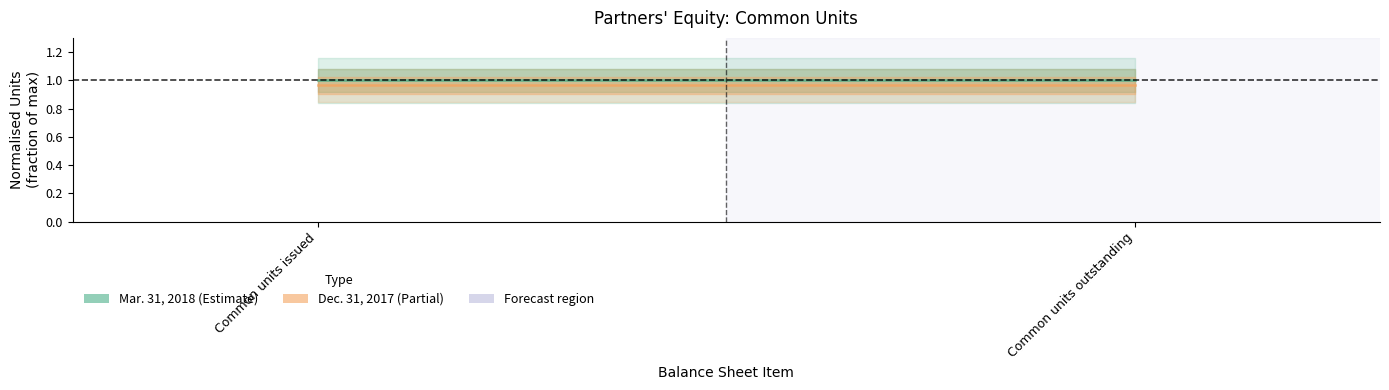

Reading left to right, what are all the values shown in this chart?

Mar. 31, 2018: 1.0	1.0
Dec. 31, 2017: 1.0	1.0